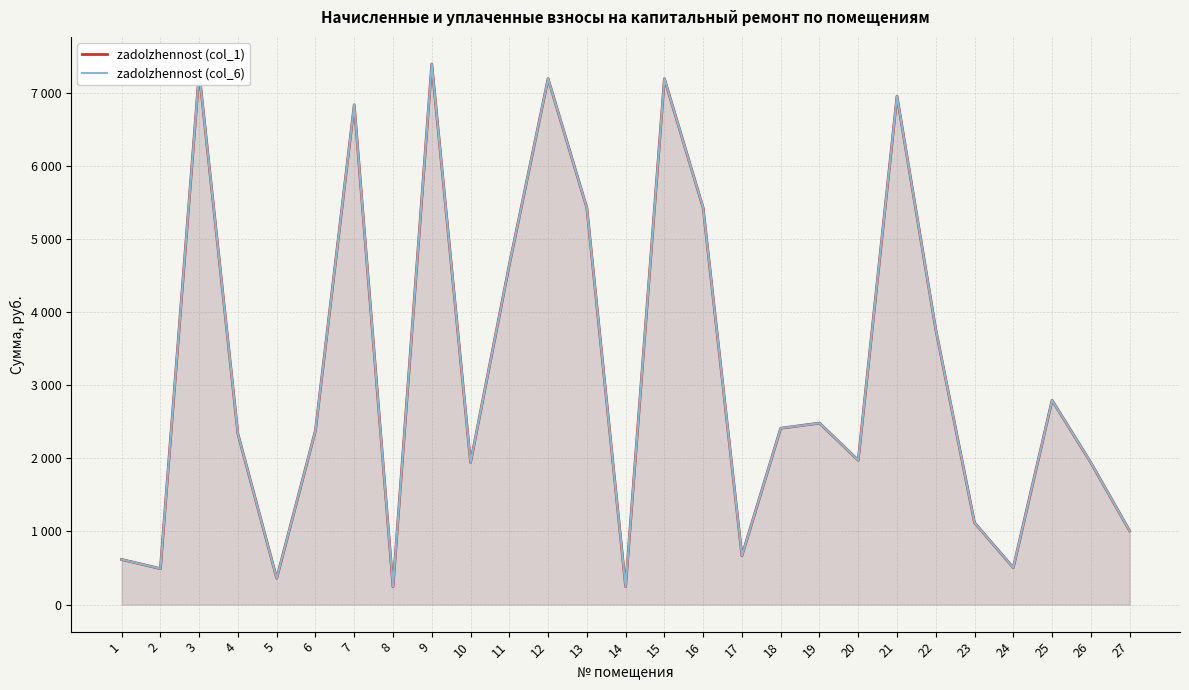

What is the lowest value of the zadolzhennost (col_6) series?

243.6